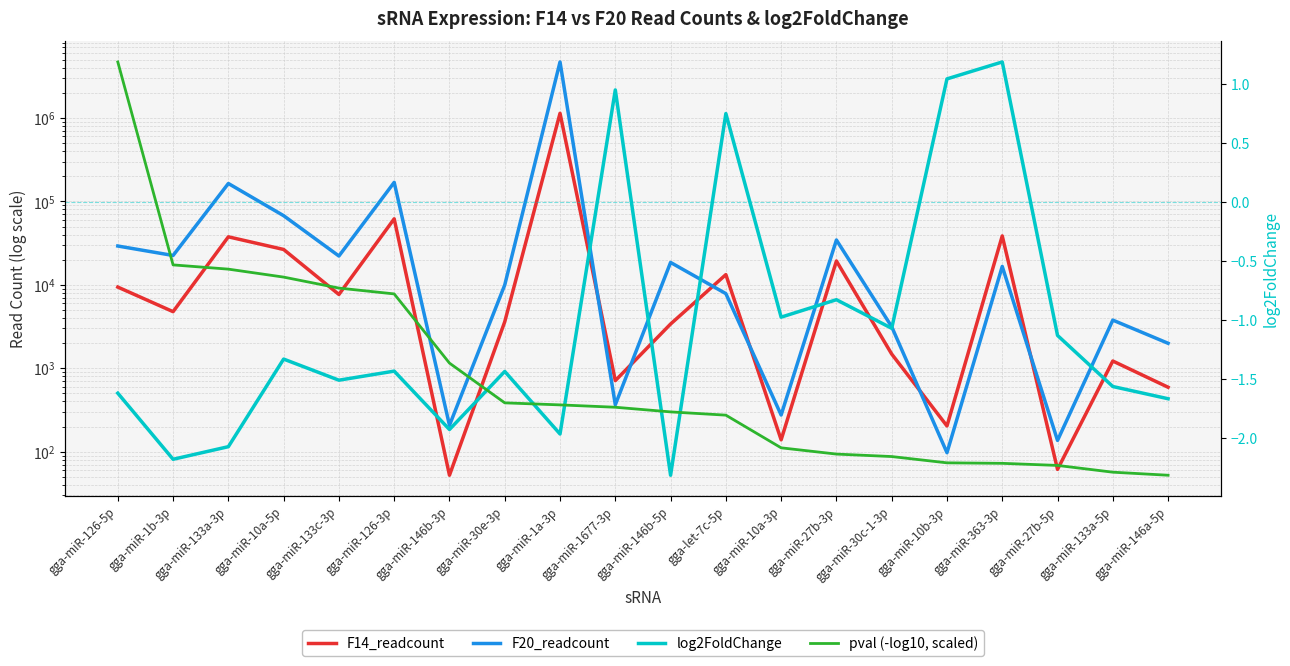

At which label is F20_readcount closest to 2344080?

gga-miR-126-3p